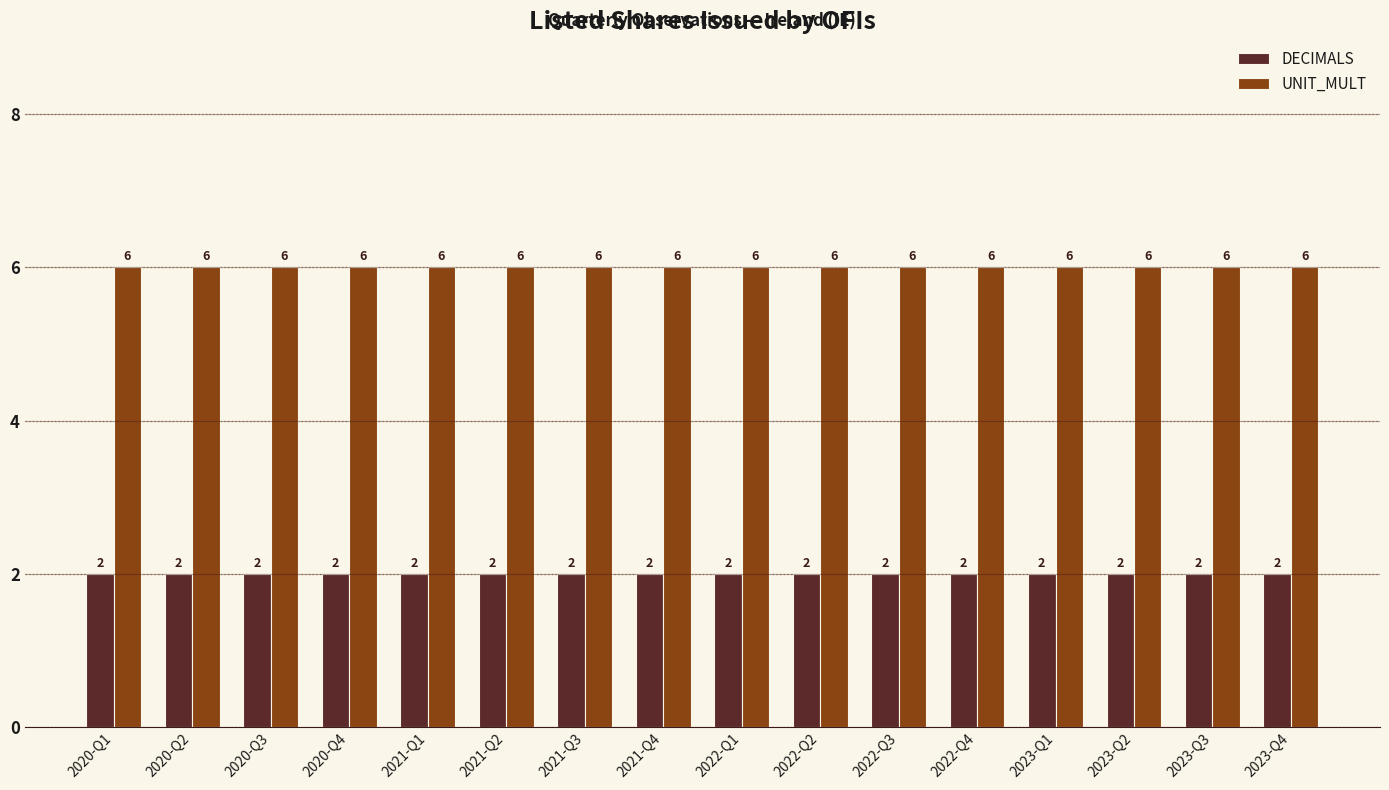

How many groups of bars are there?

16